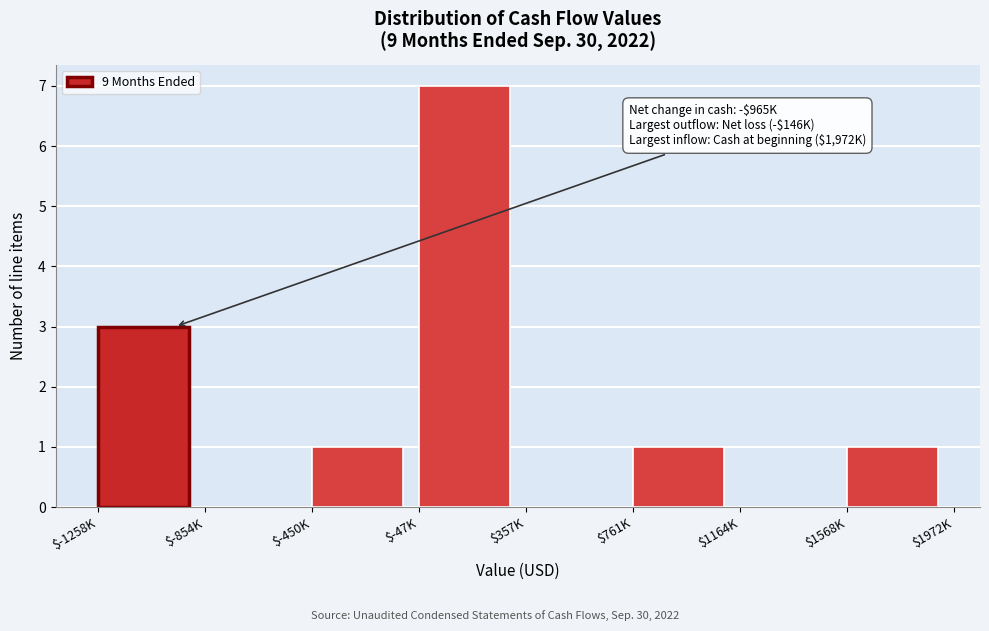

The chart shows a value of -3 at $1164K. True or false?

False